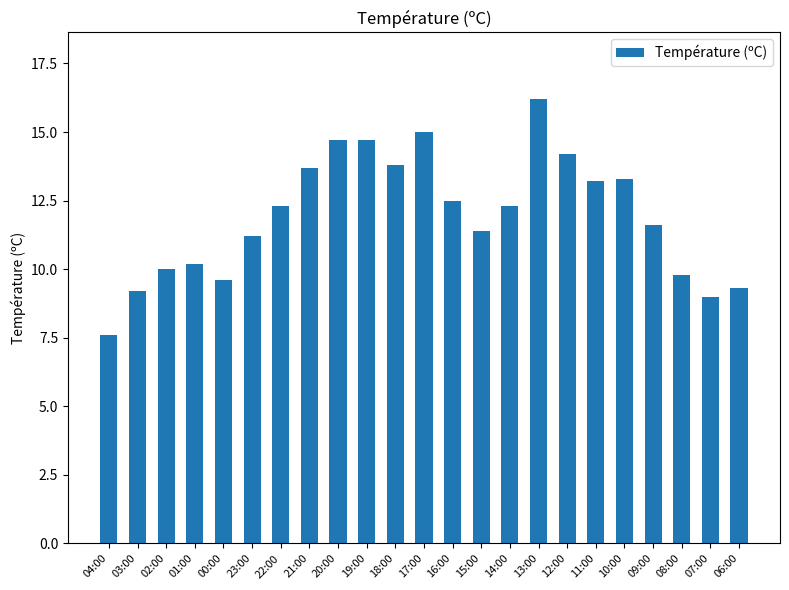

What is the maximum value shown in the chart?

16.2